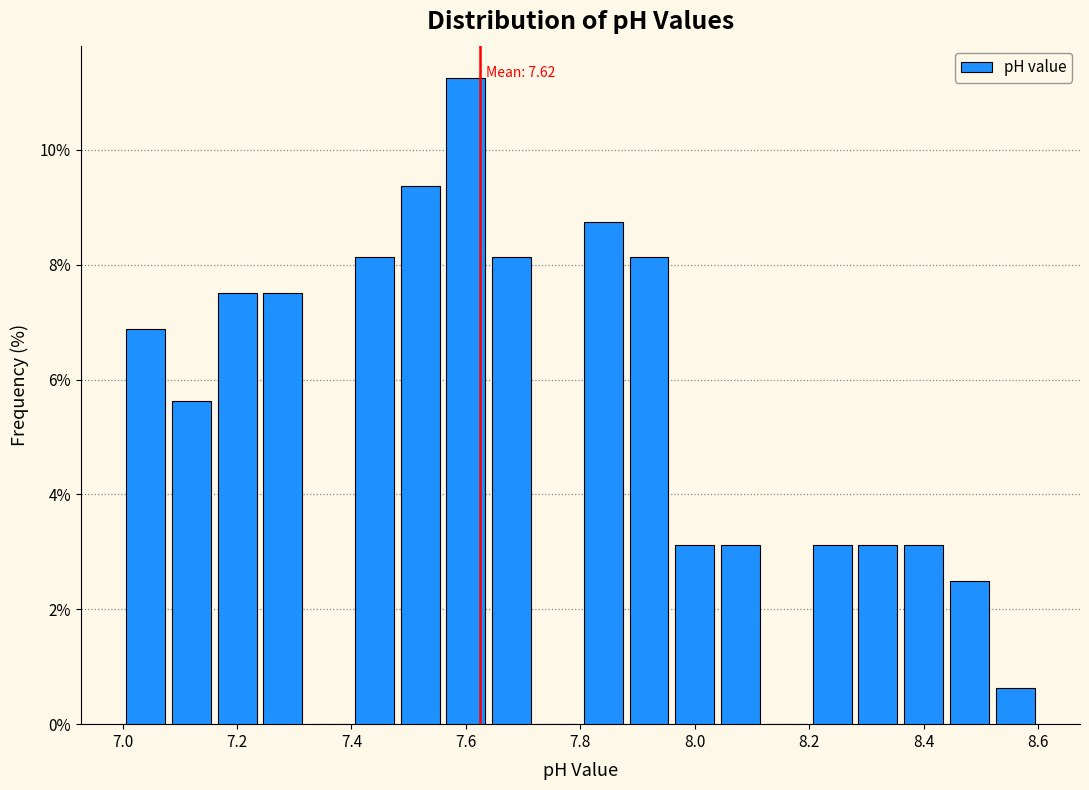

Which range on the x-axis has the tallest bar?

7.56 to 7.64